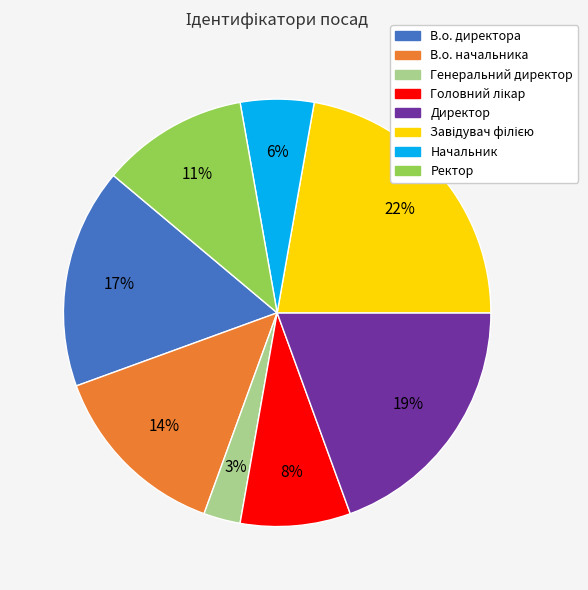

Is Ректор the majority of the pie?

No